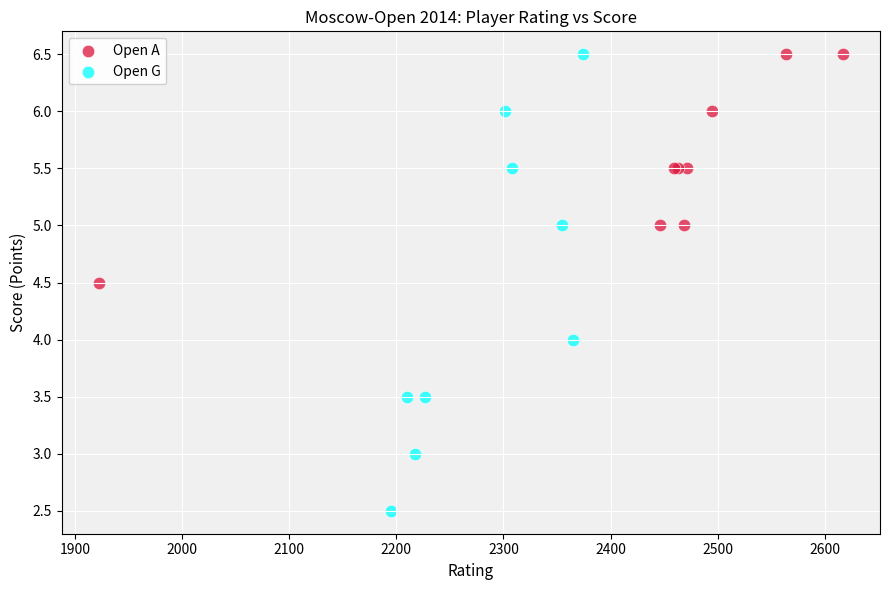

Which series contains the lowest Y value?

Open G